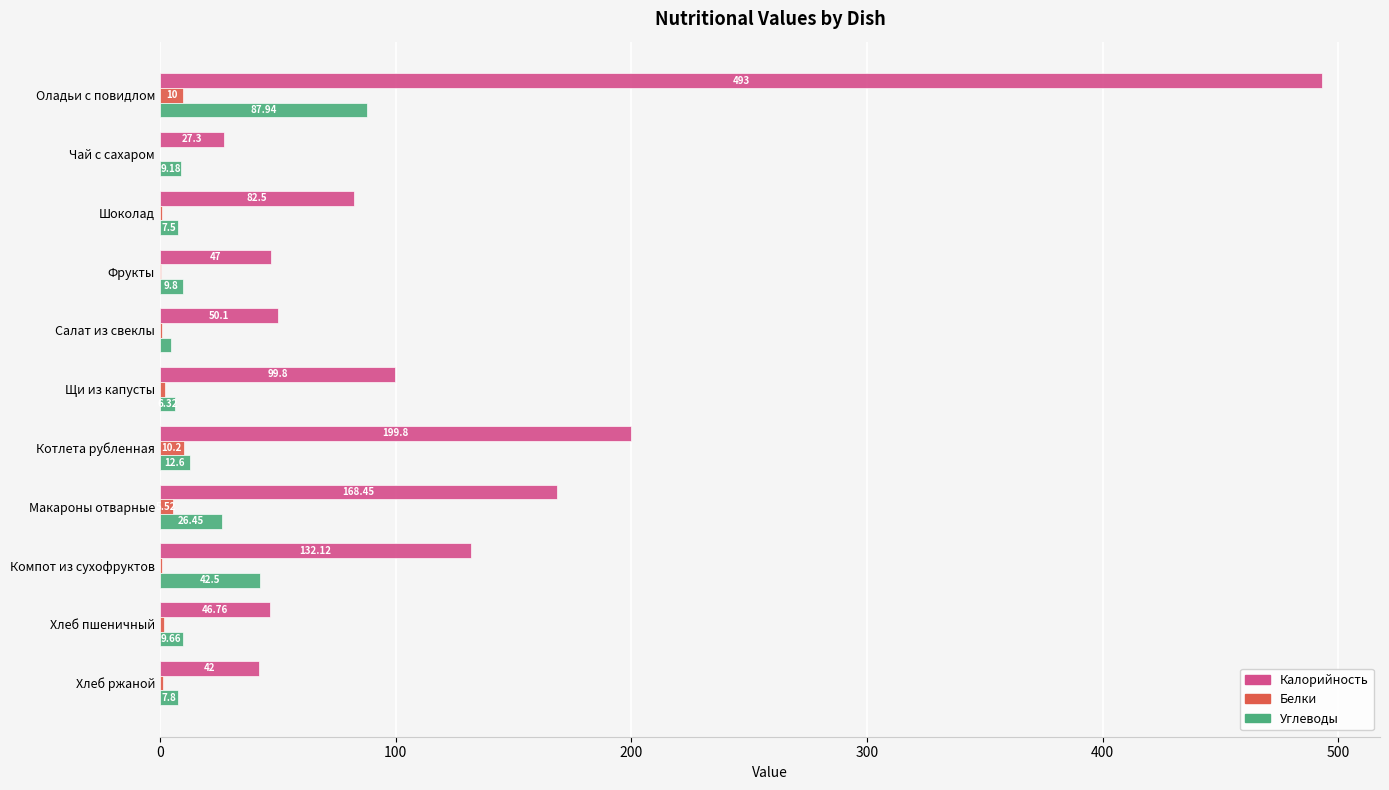

Which series has the largest total across all categories?

Калорийность